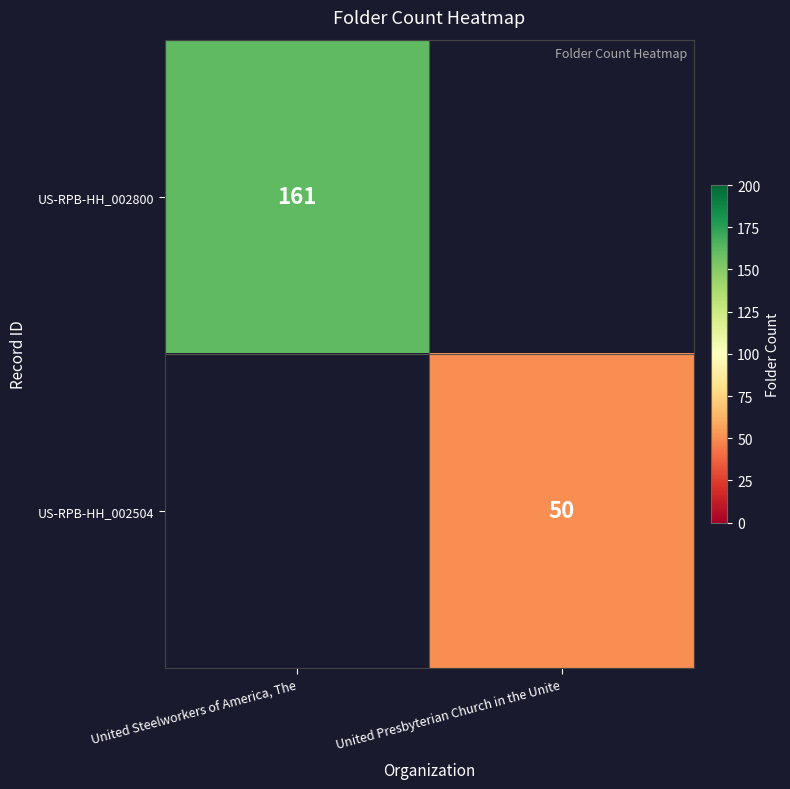

Is it true that US-RPB-HH_002800 equals 34 at United Steelworkers of America, The?

False